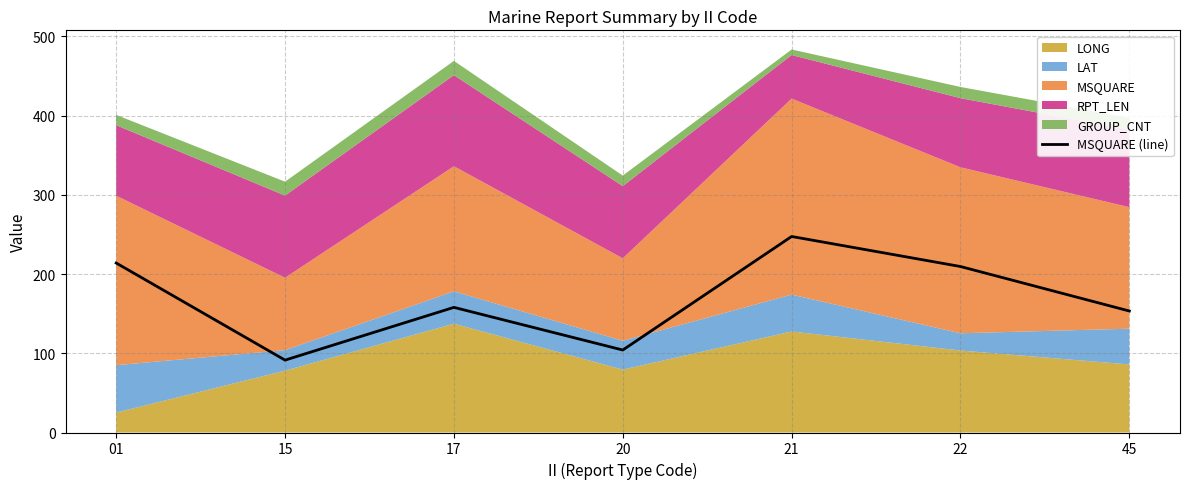

Between 22 and 20, which is larger?

22